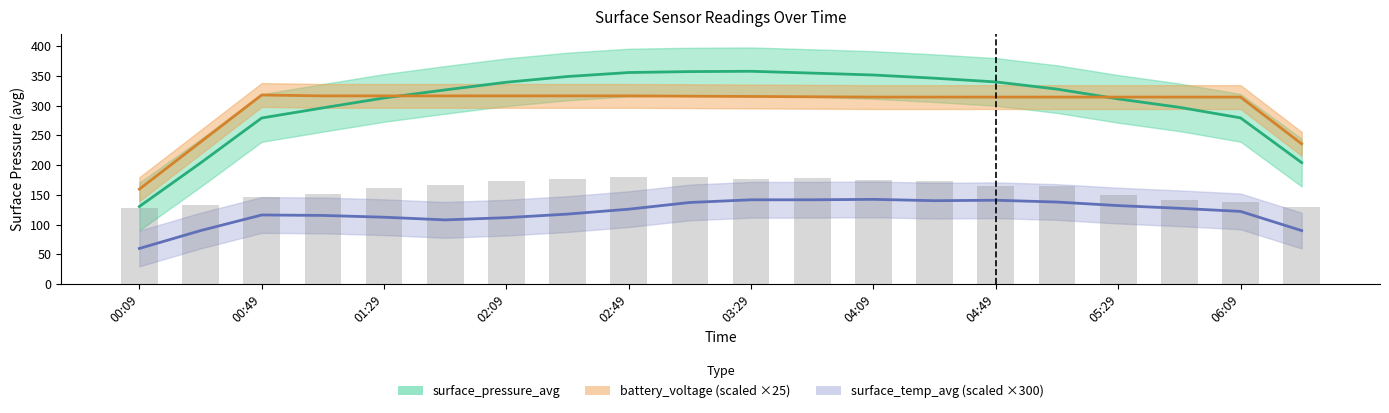

What is the total value across all series at 17?

738.8